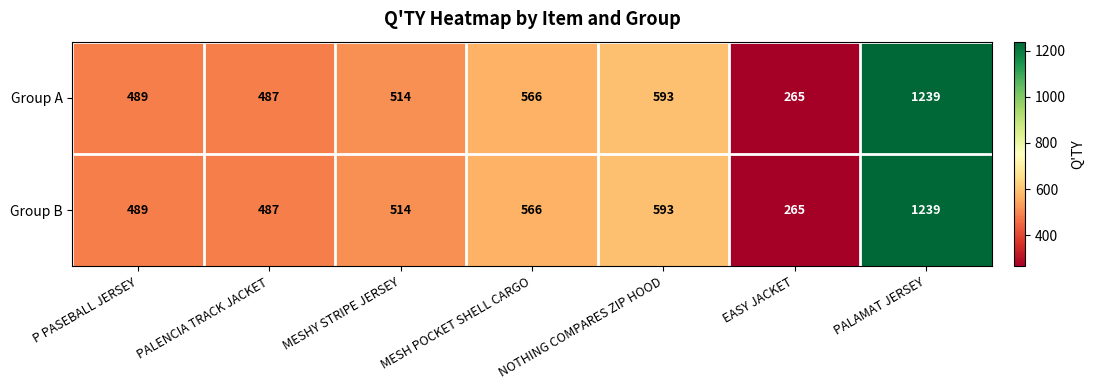

What is the approximate value of Group B at MESHY STRIPE JERSEY, to the nearest 100?

500